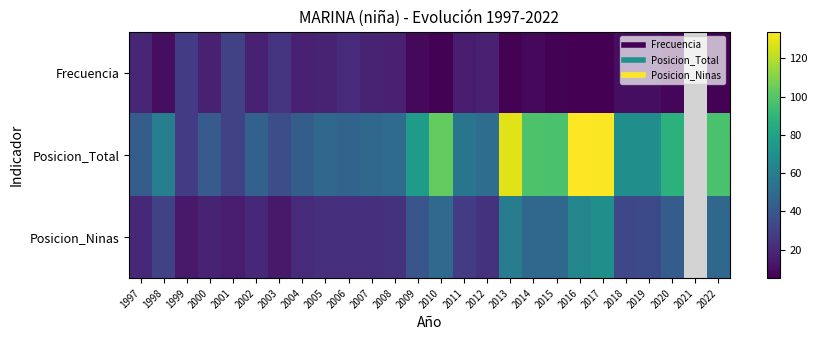

At which label does Posicion_Total first exceed 60?

2009